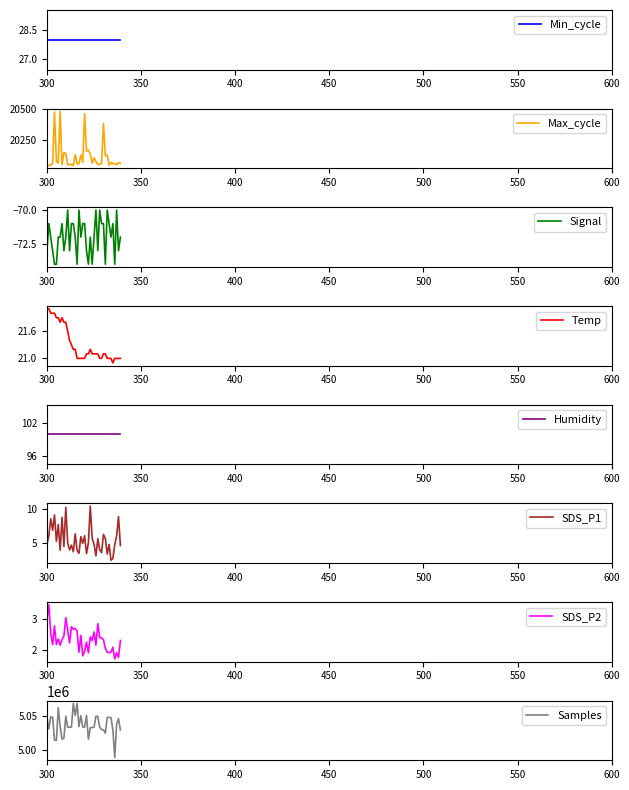

What is the lowest value of the Max_cycle series?

20037